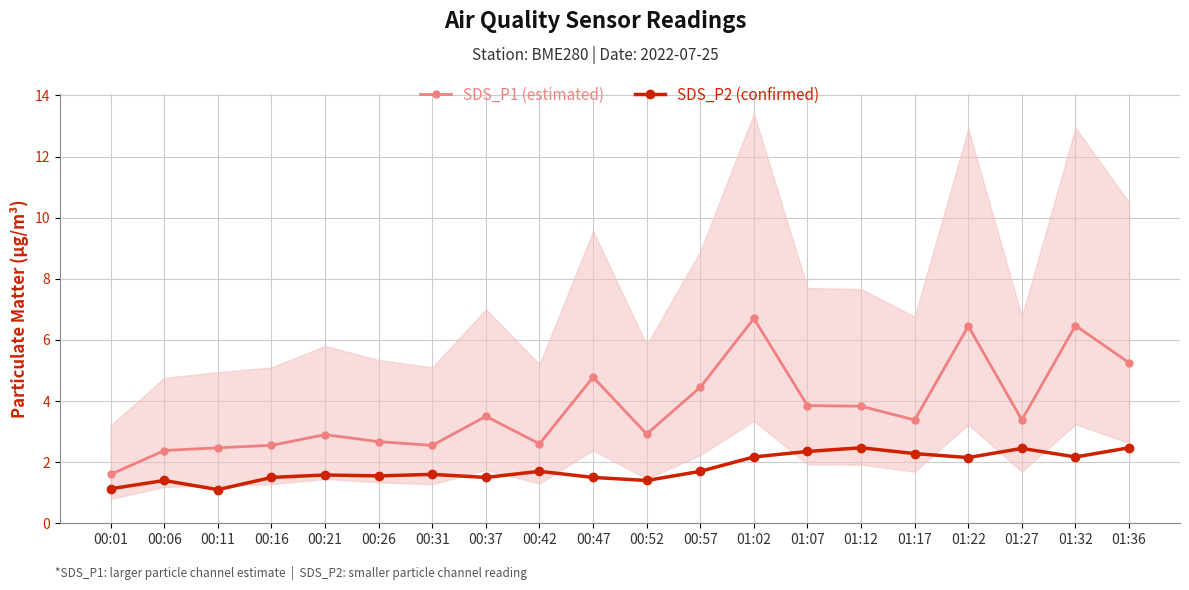

How many lines are shown in the chart?

2